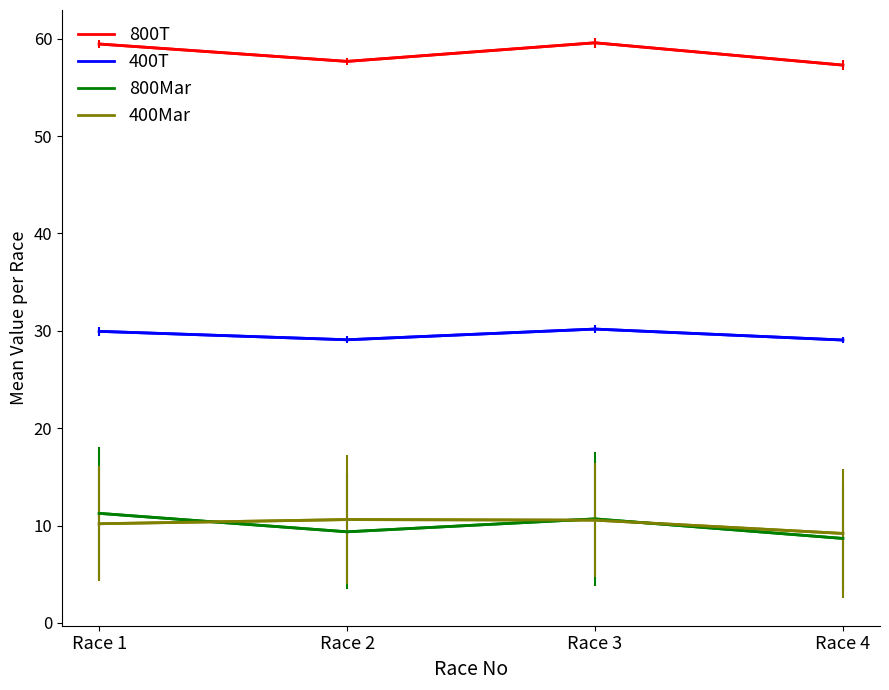

True or false: 800Mar has a value of 9.4 at Race 2.

True